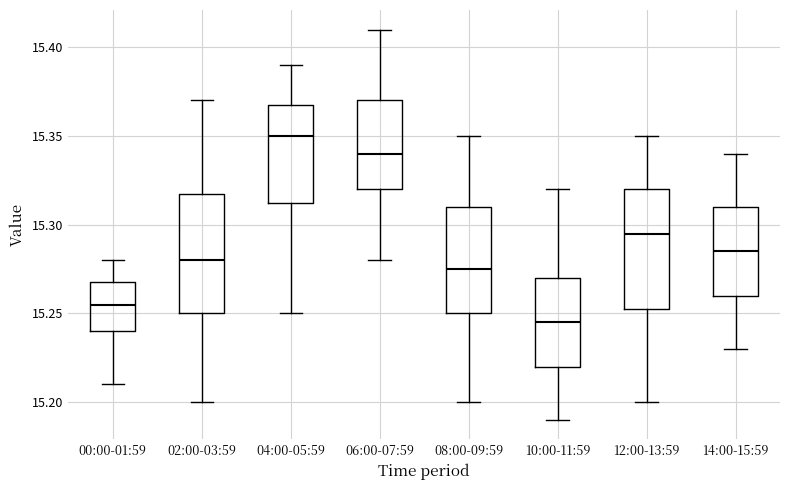

Reading left to right, transcribe this box plot: for each box, give where its median line is, the range the box spans, and where its two whiskers end, as read against the y-axis. The values are not printed on the chart, so give them approximately, as read against the axis.

00:00-01:59: median 15.255, box 15.240 to 15.270, whiskers 15.210 to 15.280
02:00-03:59: median 15.280, box 15.250 to 15.320, whiskers 15.200 to 15.370
04:00-05:59: median 15.350, box 15.315 to 15.370, whiskers 15.250 to 15.390
06:00-07:59: median 15.340, box 15.320 to 15.370, whiskers 15.280 to 15.410
08:00-09:59: median 15.275, box 15.250 to 15.310, whiskers 15.200 to 15.350
10:00-11:59: median 15.245, box 15.220 to 15.270, whiskers 15.190 to 15.320
12:00-13:59: median 15.295, box 15.255 to 15.320, whiskers 15.200 to 15.350
14:00-15:59: median 15.285, box 15.260 to 15.310, whiskers 15.230 to 15.340